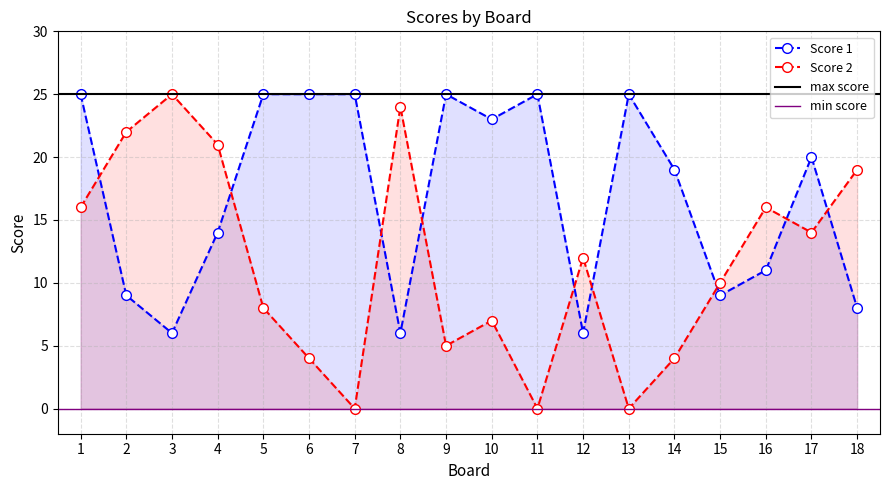

What is the sum of the Score 2 values at 13 and 17?

14